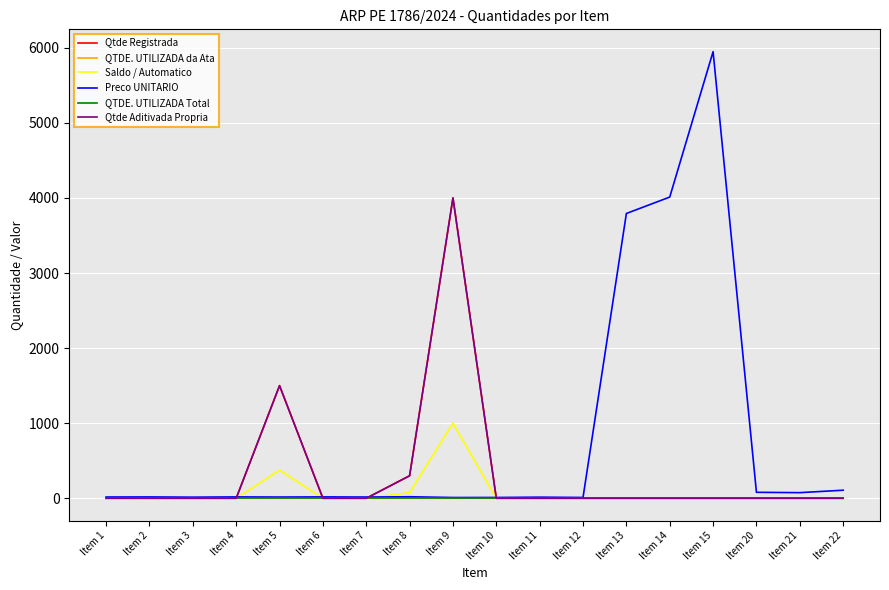

What is the spread (max minus min) of values at Item 4?

18.3